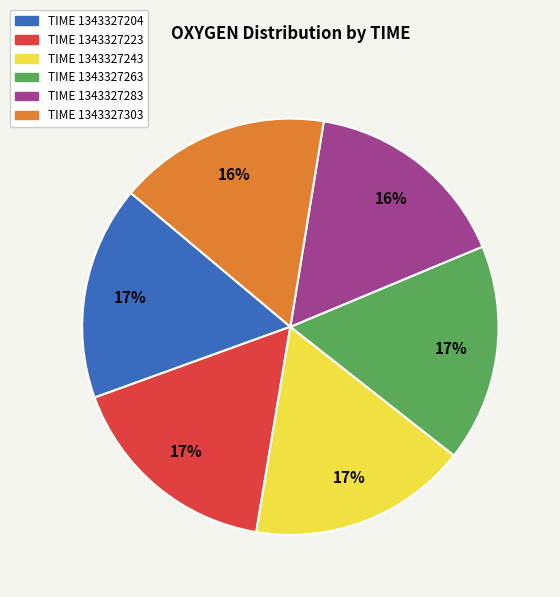

To the nearest percent, what is the average slice percentage?

17%